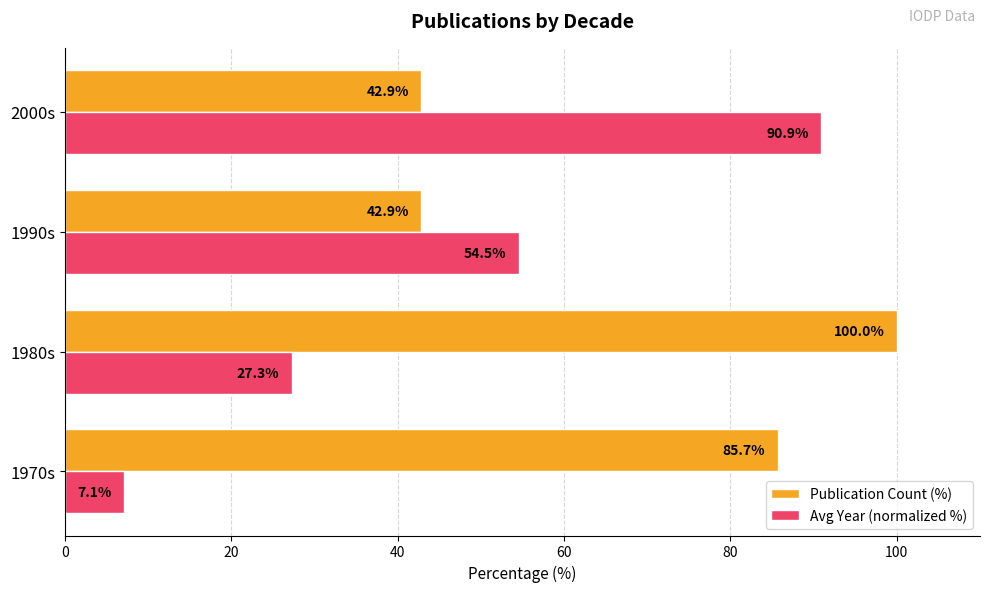

What is the lowest value of the Avg Year (normalized %) series?

7.1